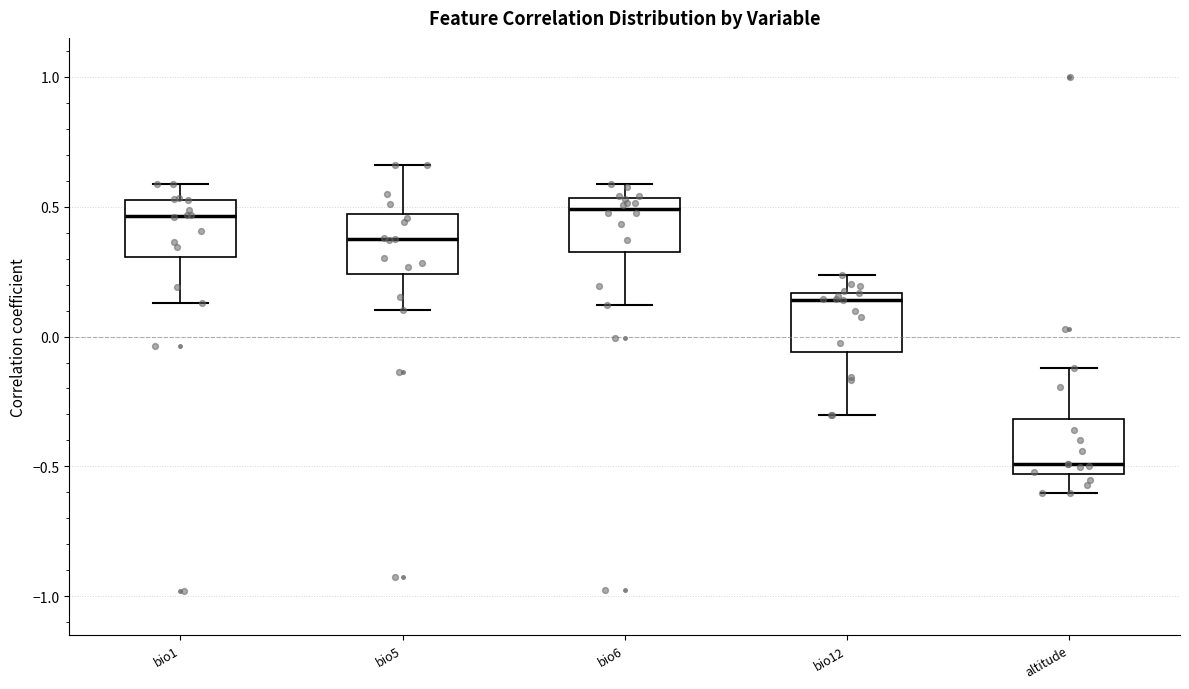

Reading left to right, read every box against the y-axis: the position of its median line, the range the box covers, and the ends of its whiskers. The values are not printed on the chart, so give them approximately, as read against the axis.

bio1: median 0.45, box 0.30 to 0.55, whiskers 0.15 to 0.60
bio5: median 0.35, box 0.25 to 0.45, whiskers 0.10 to 0.65
bio6: median 0.50, box 0.35 to 0.55, whiskers 0.10 to 0.60
bio12: median 0.15 (just below the box's upper edge), box -0.05 to 0.15, whiskers -0.30 to 0.25
altitude: median -0.50, box -0.55 to -0.30, whiskers -0.60 to -0.10